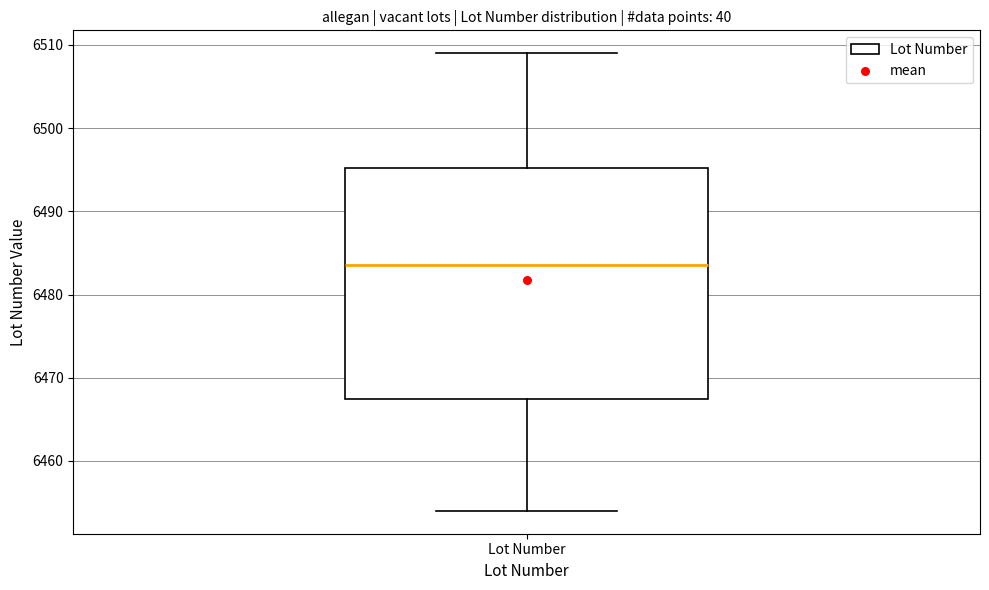

Where does the upper whisker of the box for Lot Number end on the y-axis? The values are not printed on the chart, so give them approximately, as read against the axis.

6509